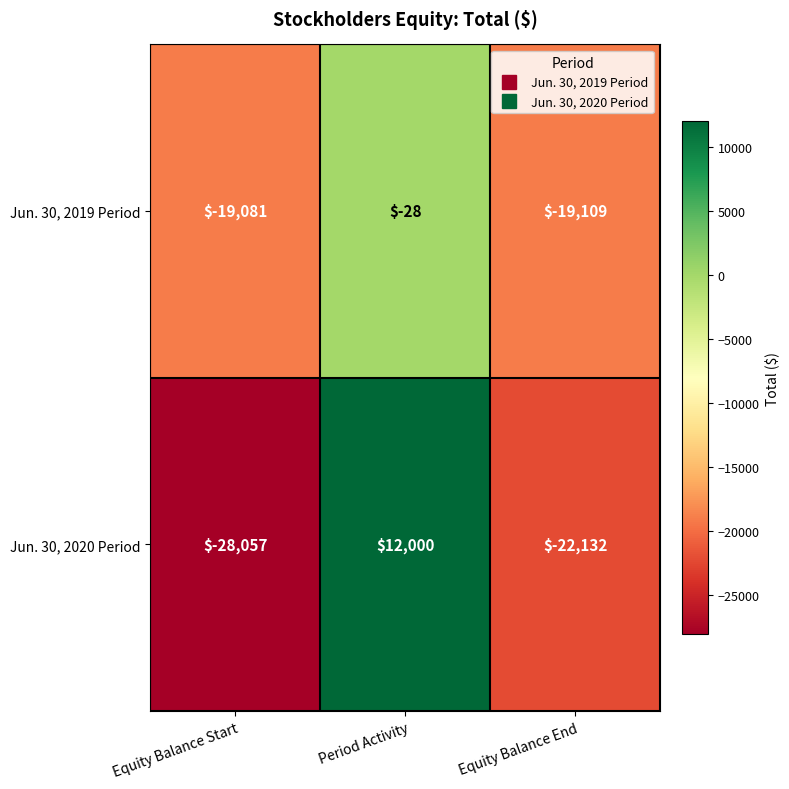

Which category has the highest value across all series?

Period Activity